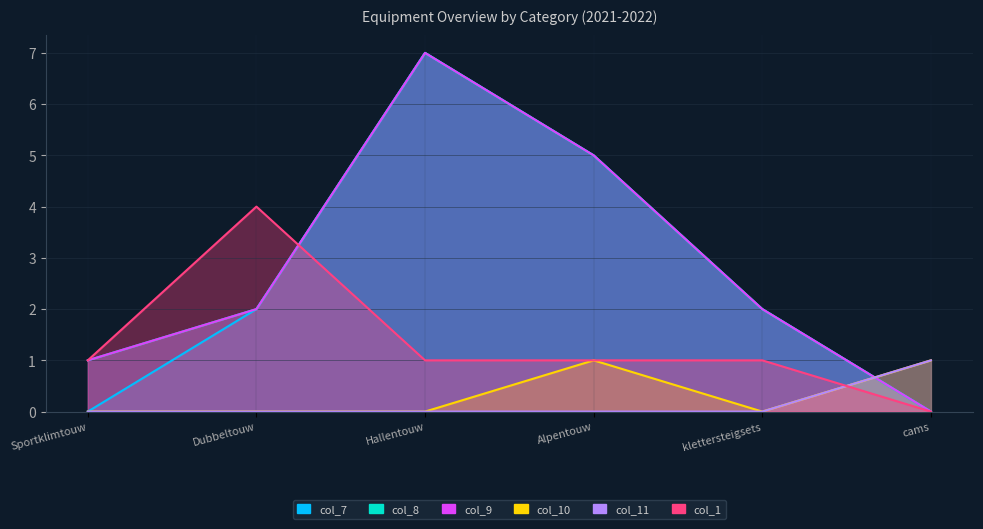

Which has a higher value, Alpentouw or Dubbeltouw?

Alpentouw